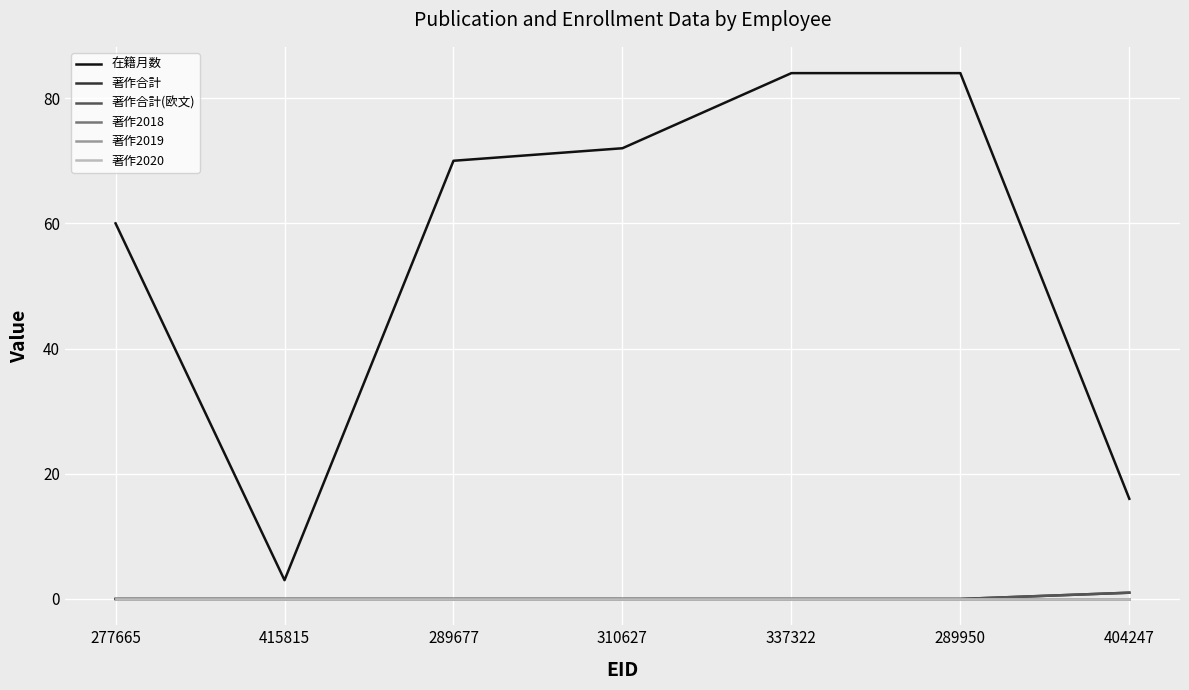

What is the label of the 1st point from the left?

277665